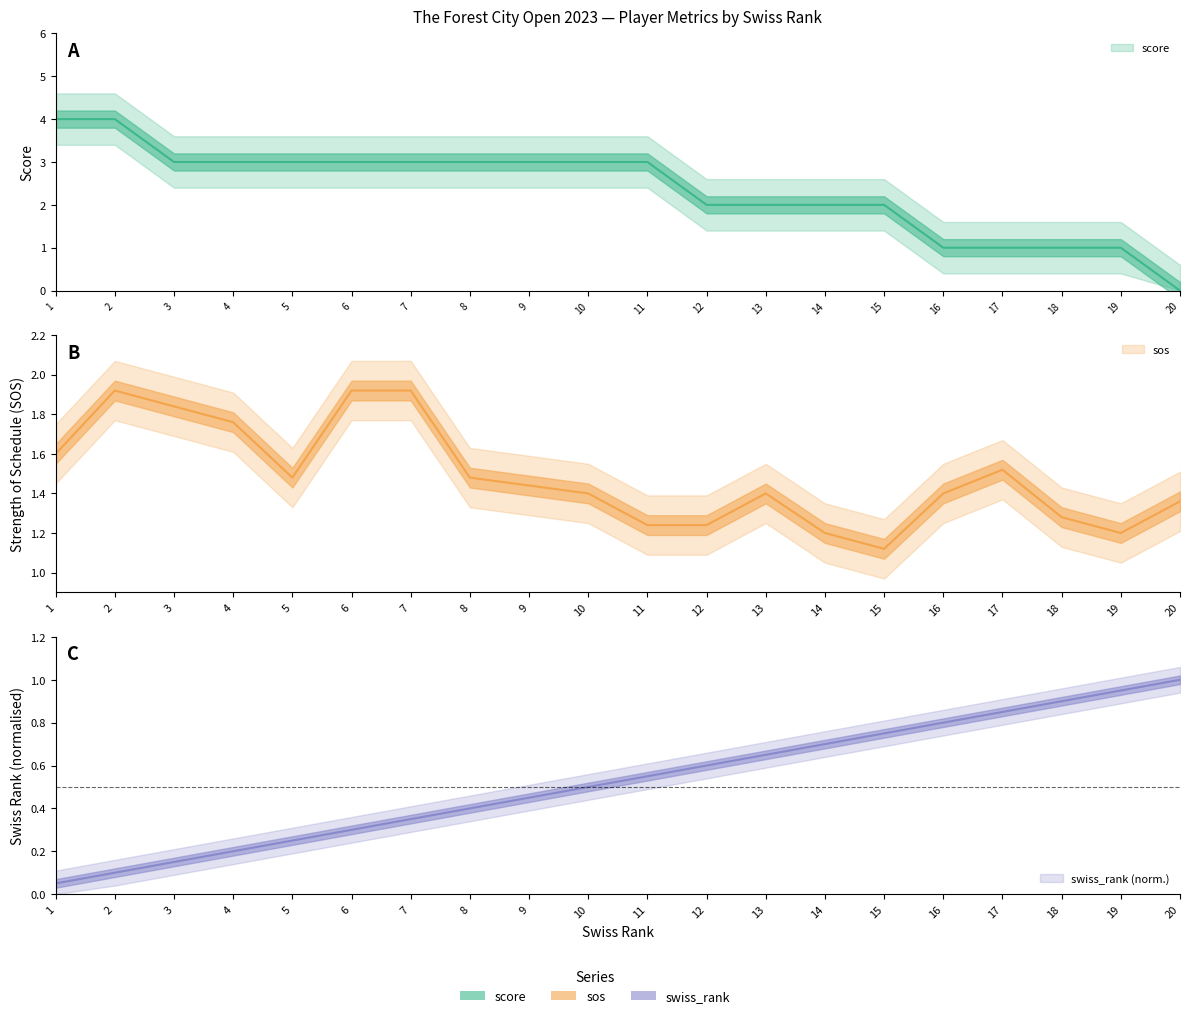

True or false: sos has more than 1 interior local peaks.

True